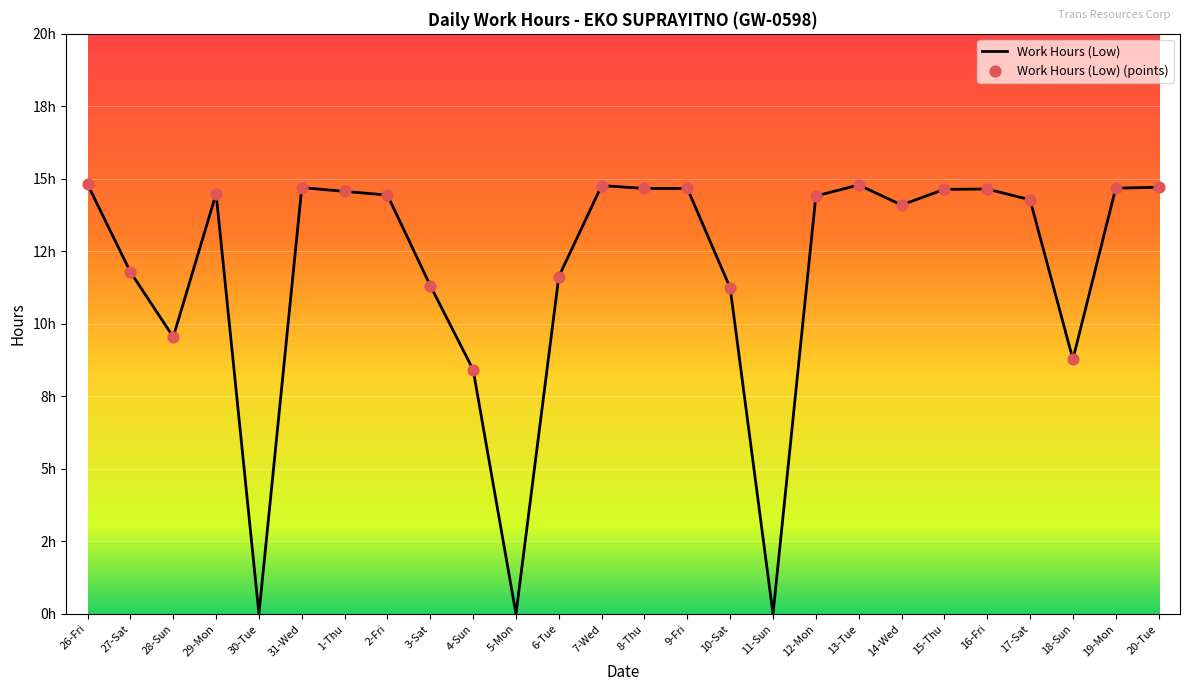

Approximately how many times larger is the value at 17-Sat compared to 28-Sun?

1.5